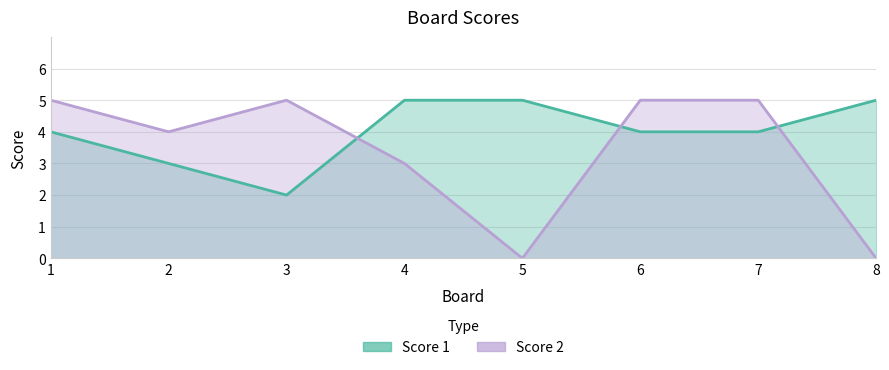

True or false: Score 1 has more than 1 interior local peaks.

False